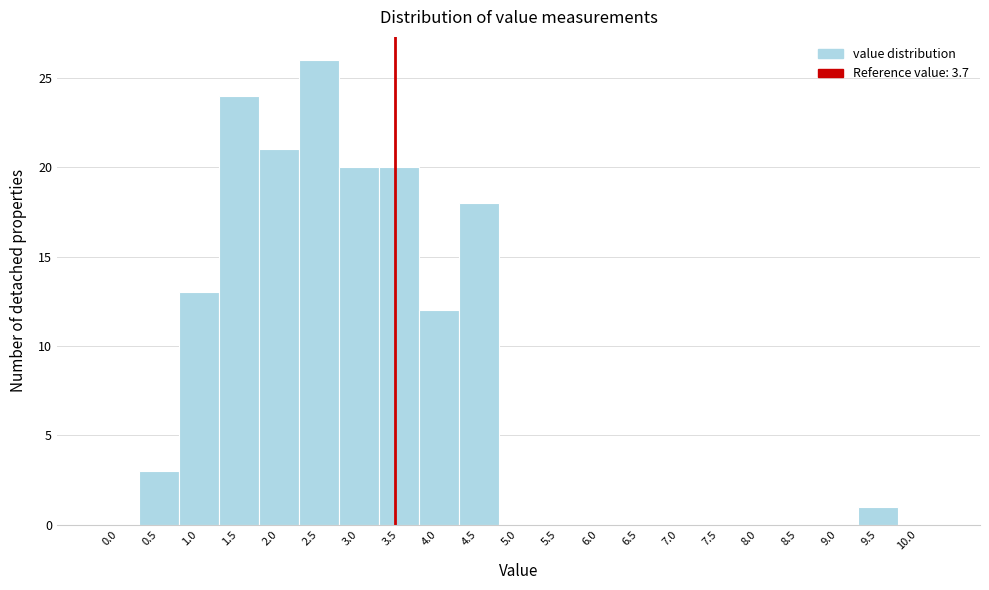

Reading right to left, extract all data points from this chart.

10.0=0	9.5=1	9.0=0	8.5=0	8.0=0	7.5=0	7.0=0	6.5=0	6.0=0	5.5=0	5.0=0	4.5=18	4.0=12	3.5=20	3.0=20	2.5=26	2.0=21	1.5=24	1.0=13	0.5=3	0.0=0